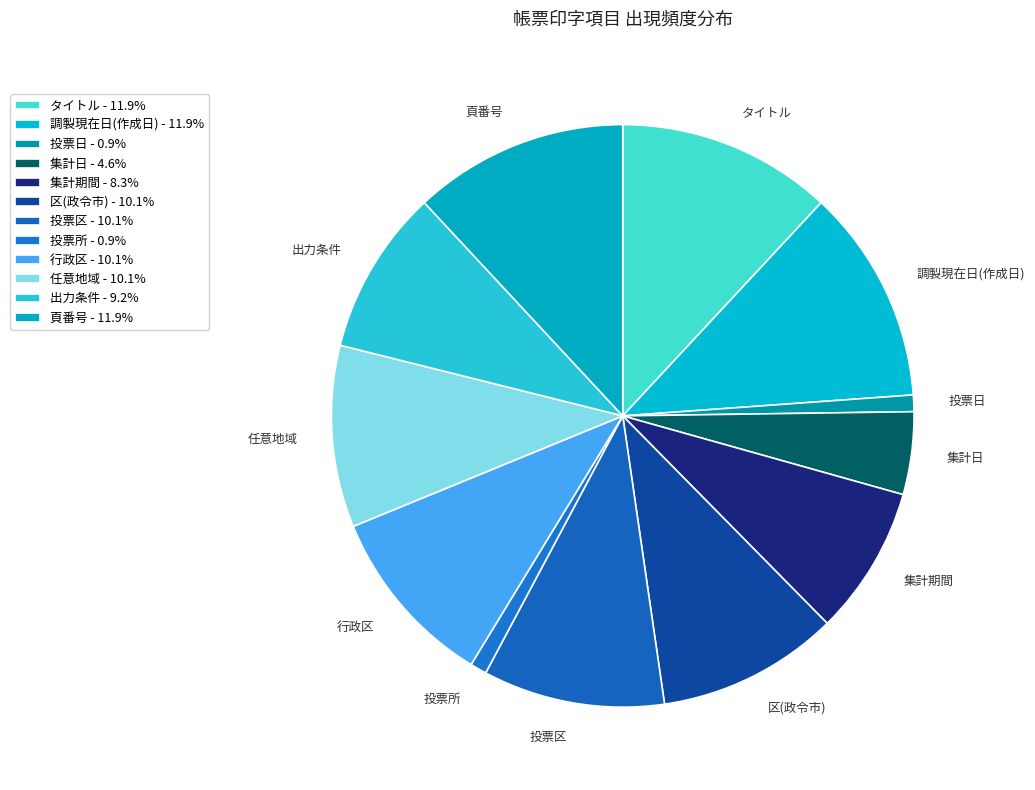

Count the number of slices in the pie.

12